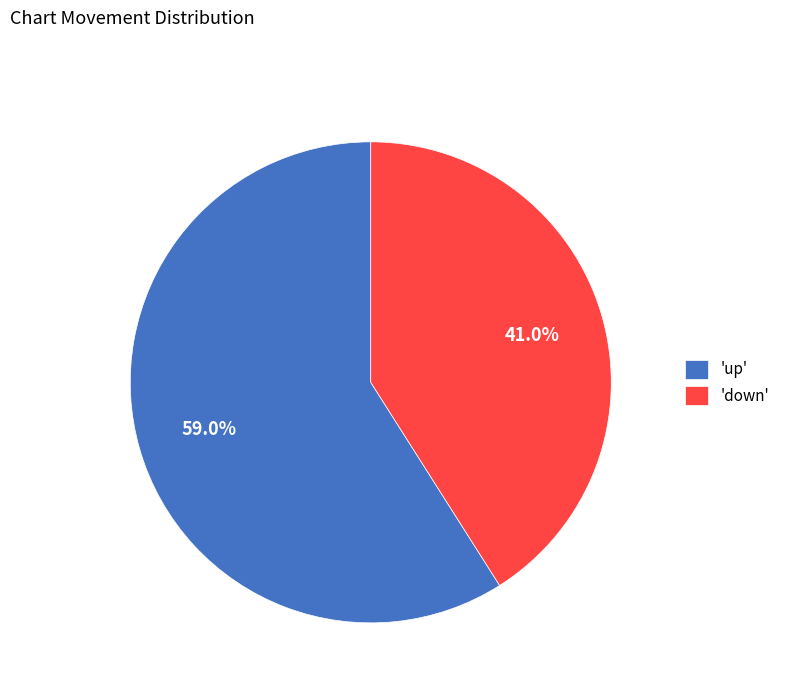

To the nearest percent, what is the difference between the largest and smallest slice percentages?

18%